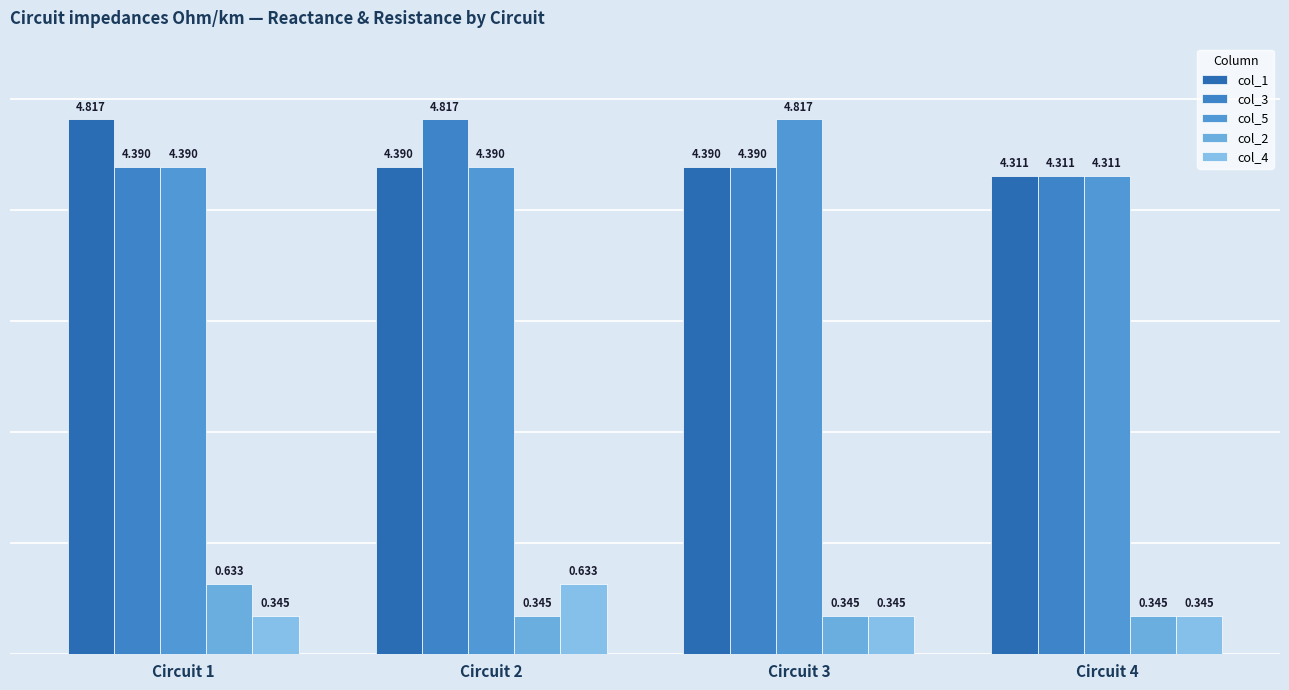

How many categories are shown in the chart?

4